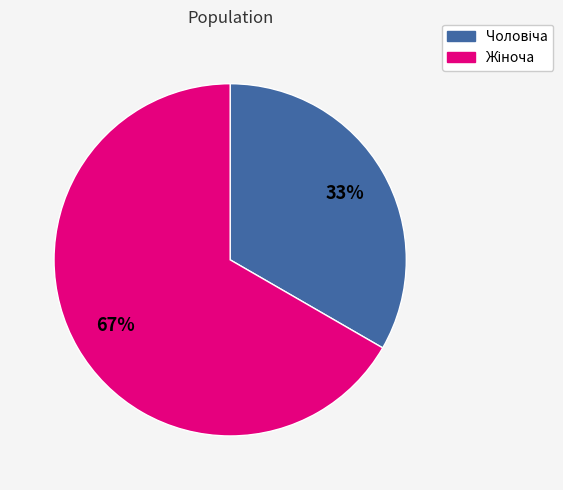

How many slices are in this pie chart?

2